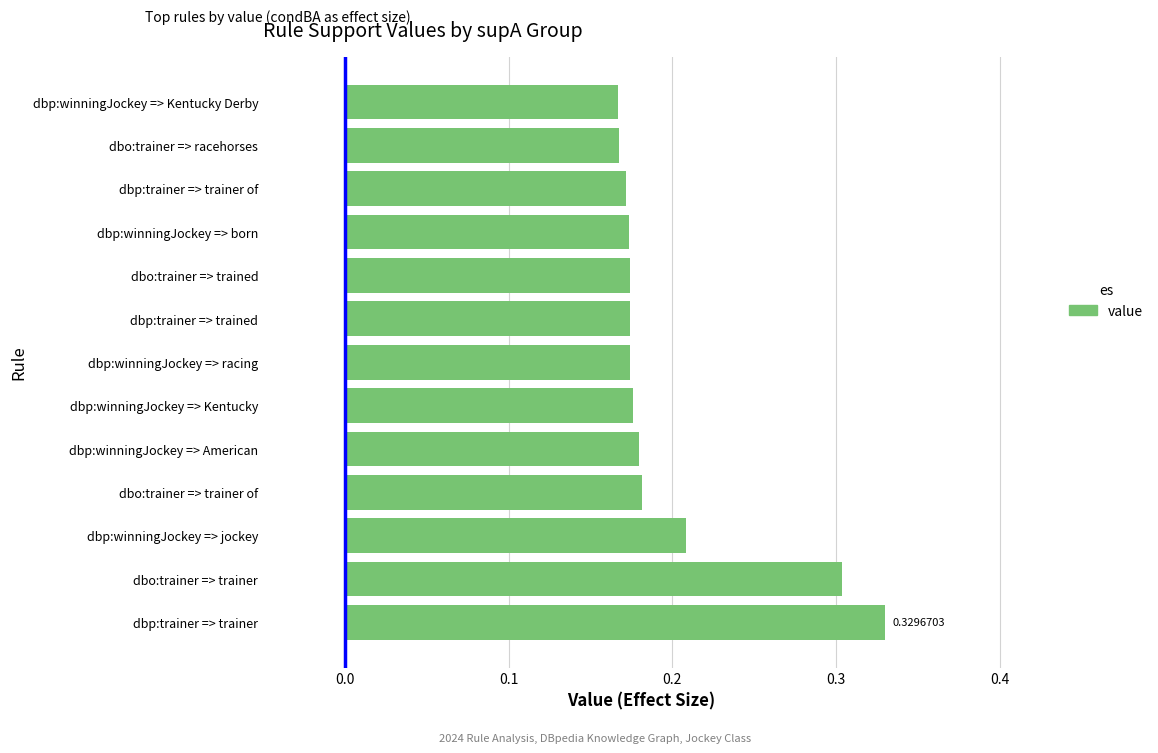

Are the bars horizontal?

Yes